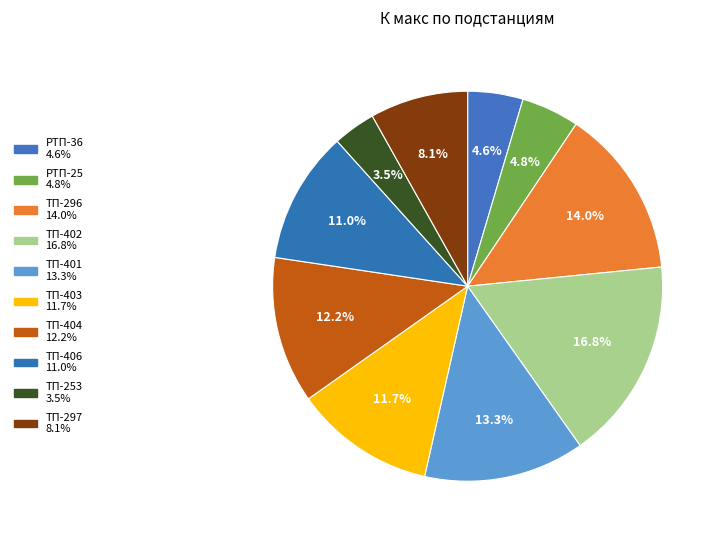

Does ТП-403 represent more than half of the total?

No